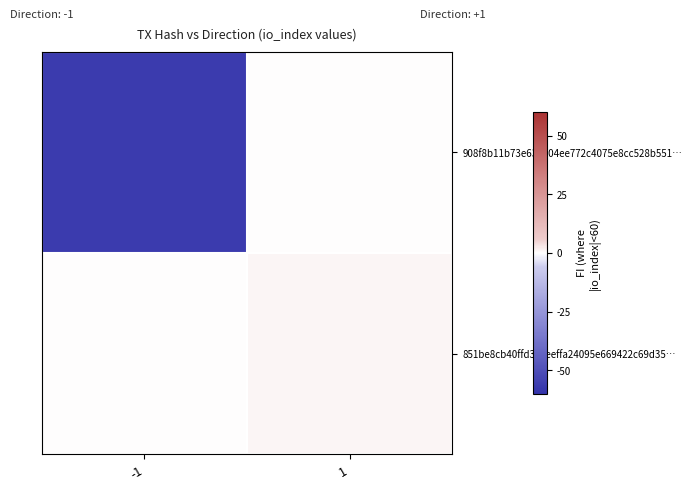

Between 1 and -1, which is larger?

1